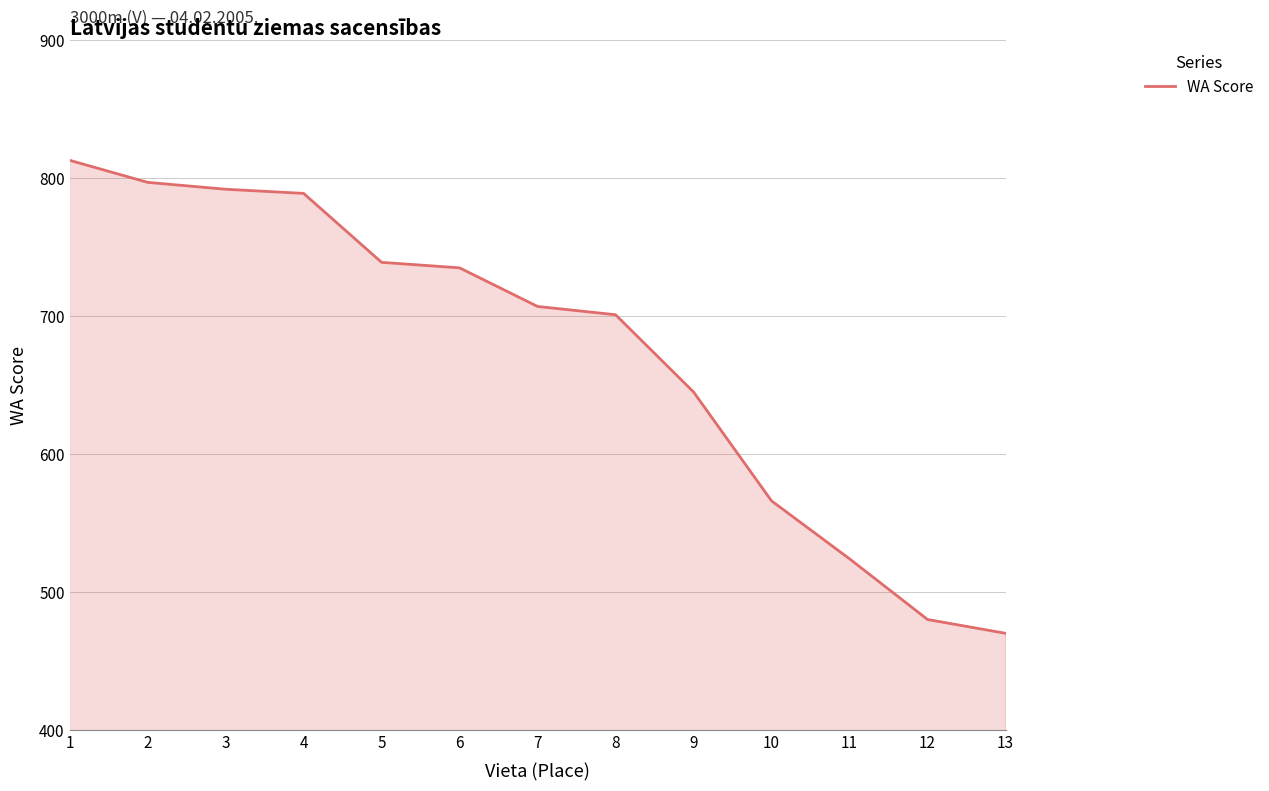

Approximately how many times larger is the value at 2 compared to 1?

1.0